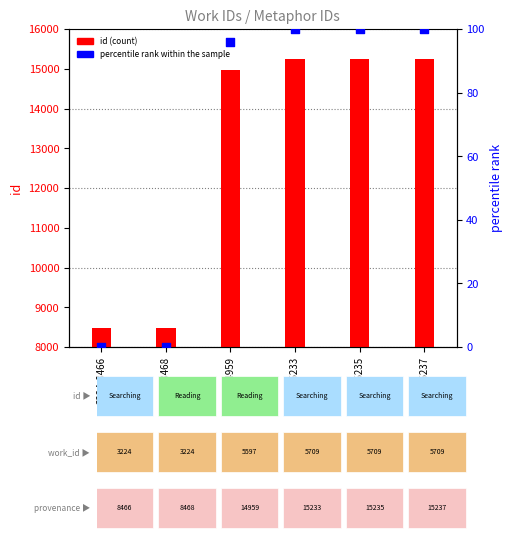

Which series has the widest spread of Y values?

id (count)